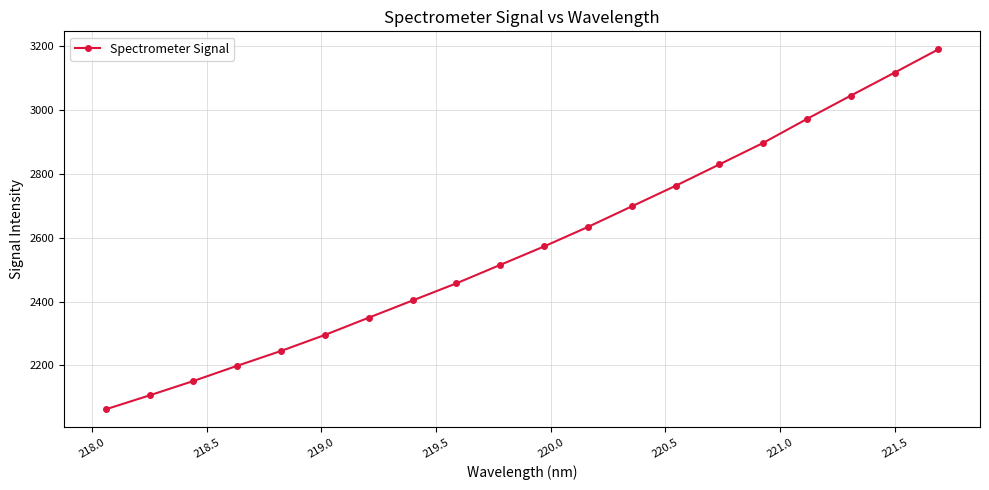

What is the difference between the maximum and minimum values?

1127.3